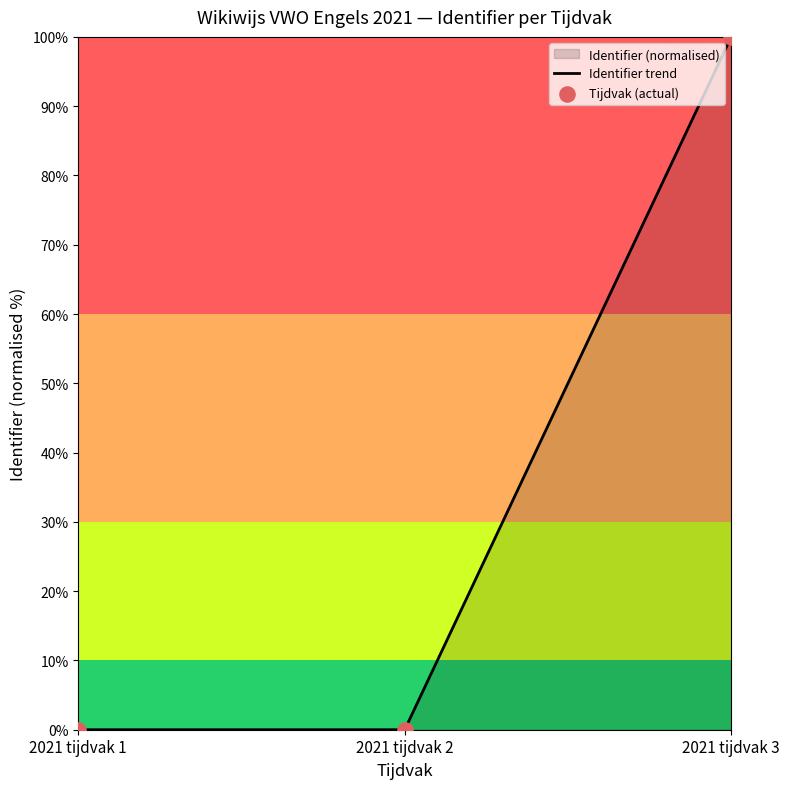

Which has a higher value, 2021 tijdvak 3 or 2021 tijdvak 2?

2021 tijdvak 3